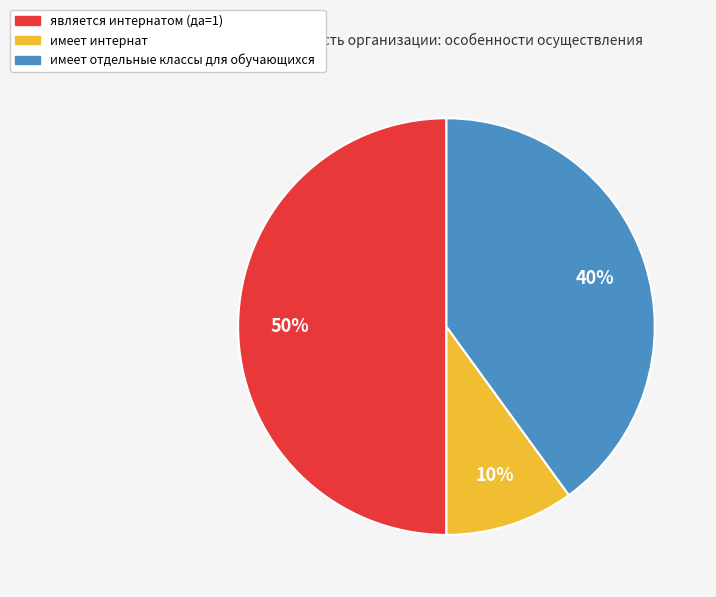

To the nearest percent, what is the average slice percentage?

33%